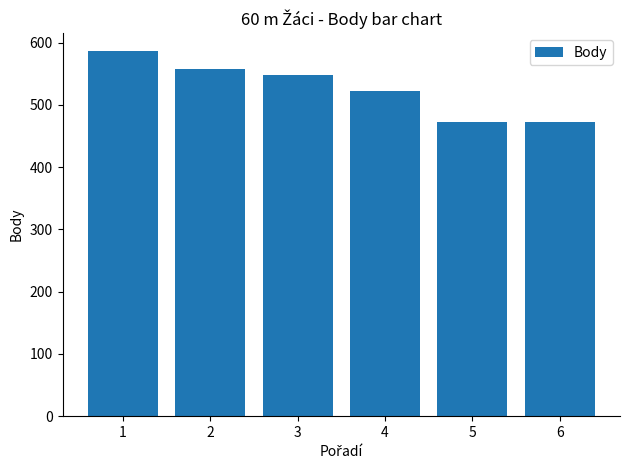

Is it true that the value at 4 is 523?

True